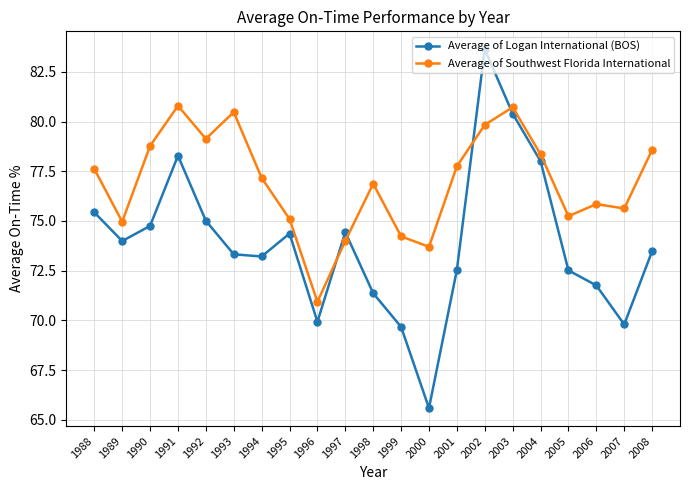

Which series has the largest total across all categories?

Average of Southwest Florida International